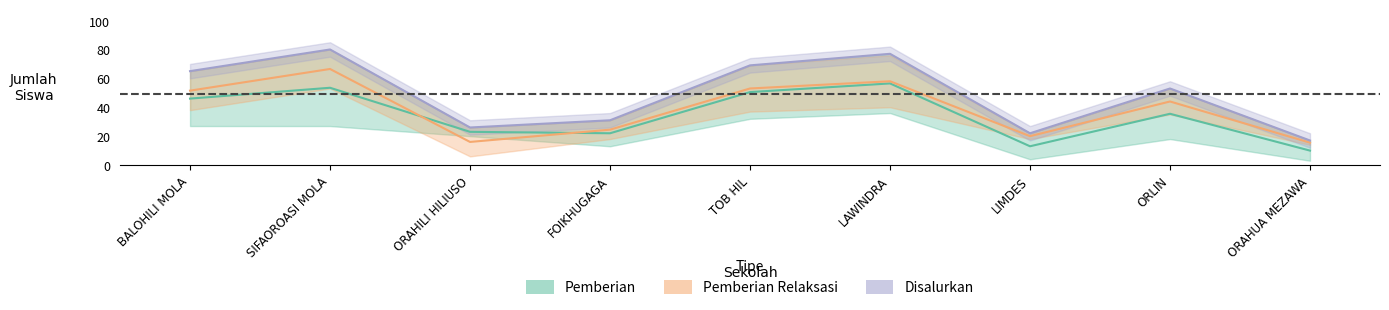

The Disalurkan series shows 65 at SD NEGERI 071222 BALOHILI MOLA. True or false?

True